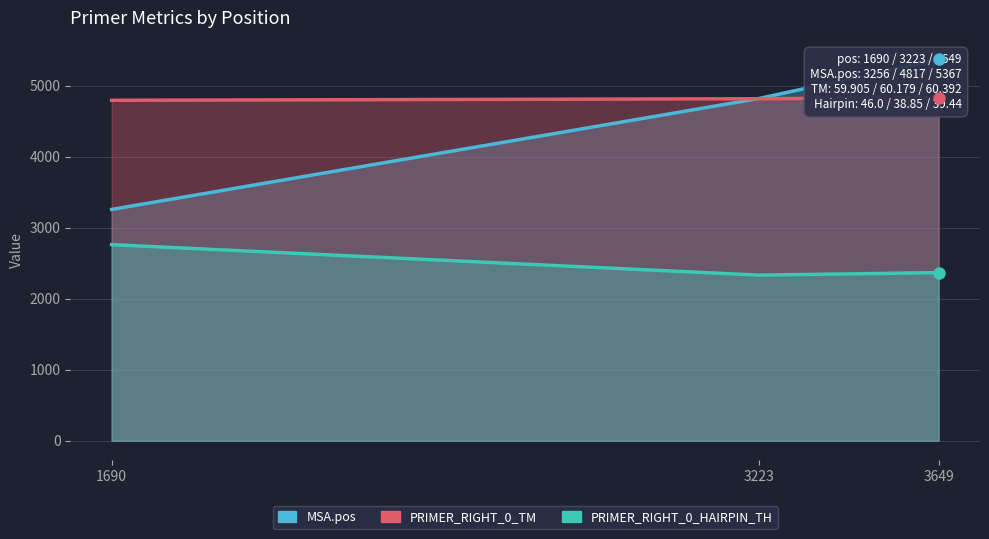

Rank the series by their maximum value, from highest to lowest.

MSA.pos, PRIMER_RIGHT_0_TM, PRIMER_RIGHT_0_HAIRPIN_TH